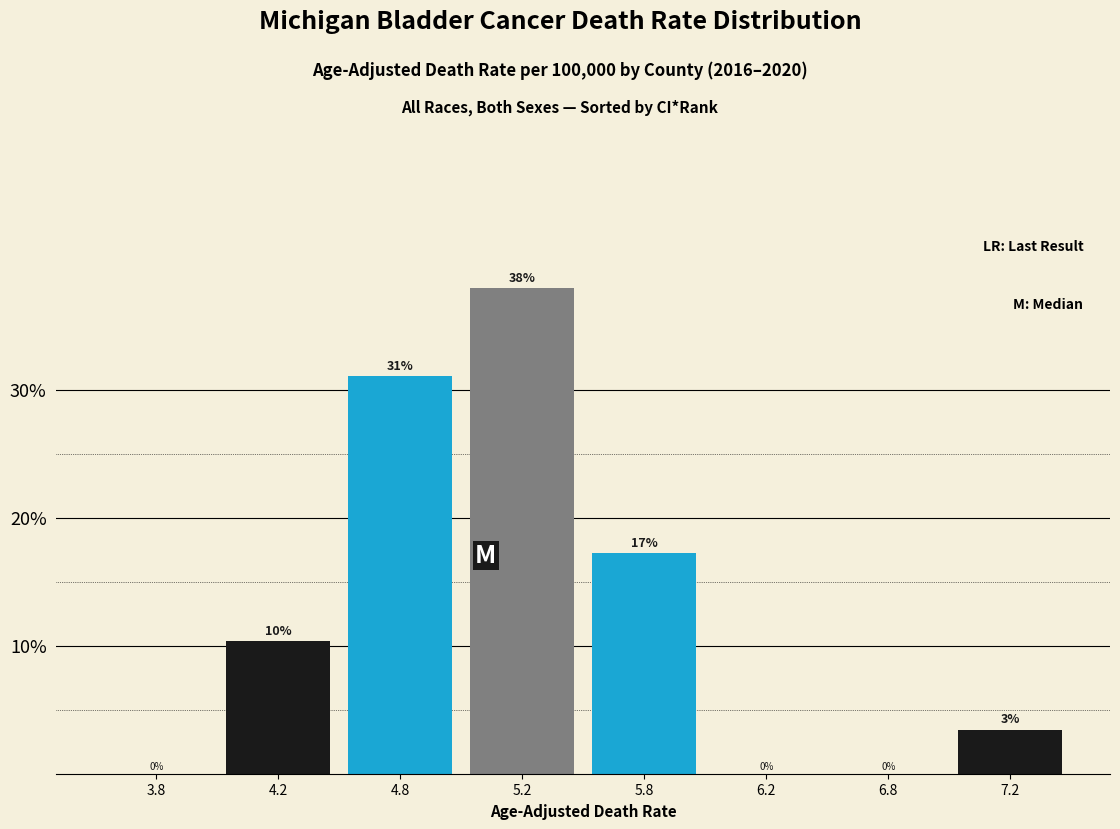

At which category does the chart reach its peak across all series?

5.2